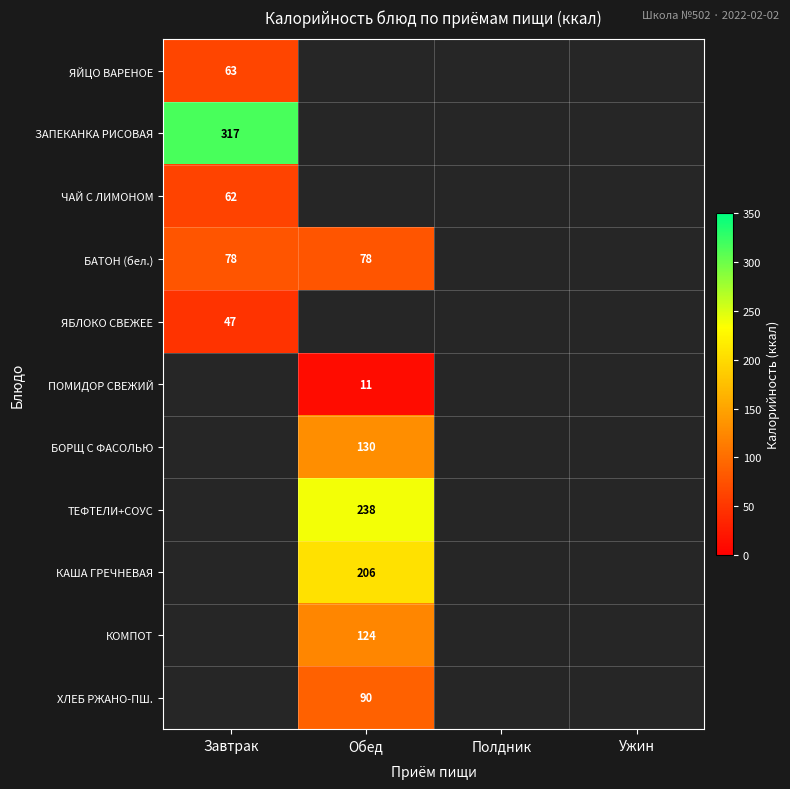

The value of ПОМИДОР СВЕЖИЙ at Обед is 11. True or false?

True